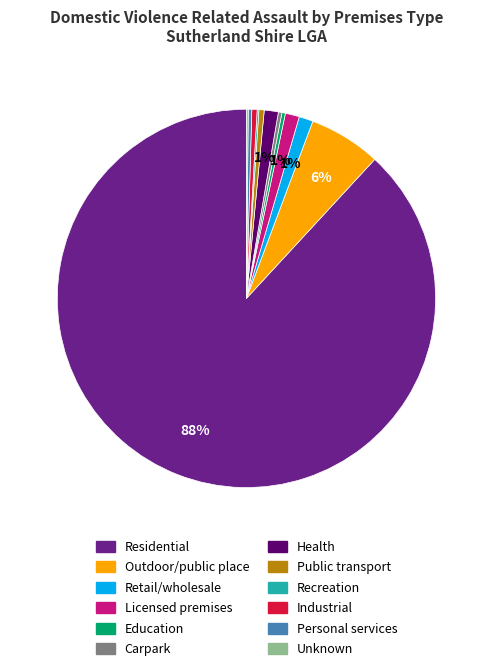

Combined, do Outdoor/public place and Health account for over 50%?

No